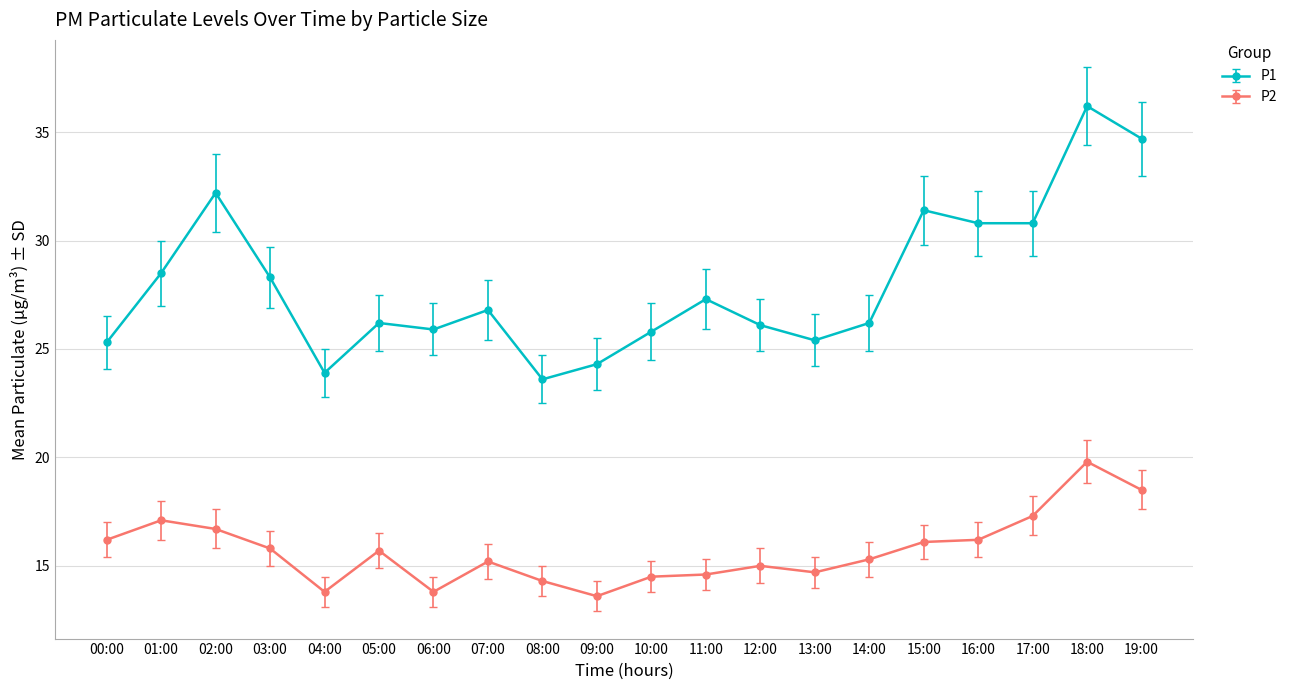

At which label does P2 first exceed 15?

00:00